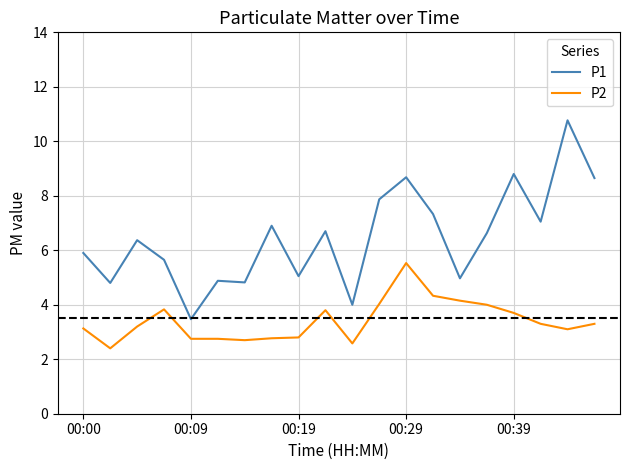

True or false: P1 and P2 intersect in this chart.

False